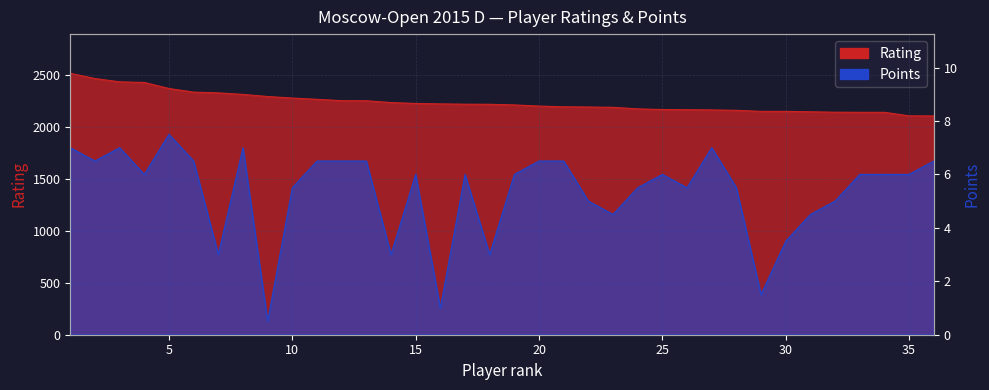

Which label corresponds to the smallest value in the chart?

9